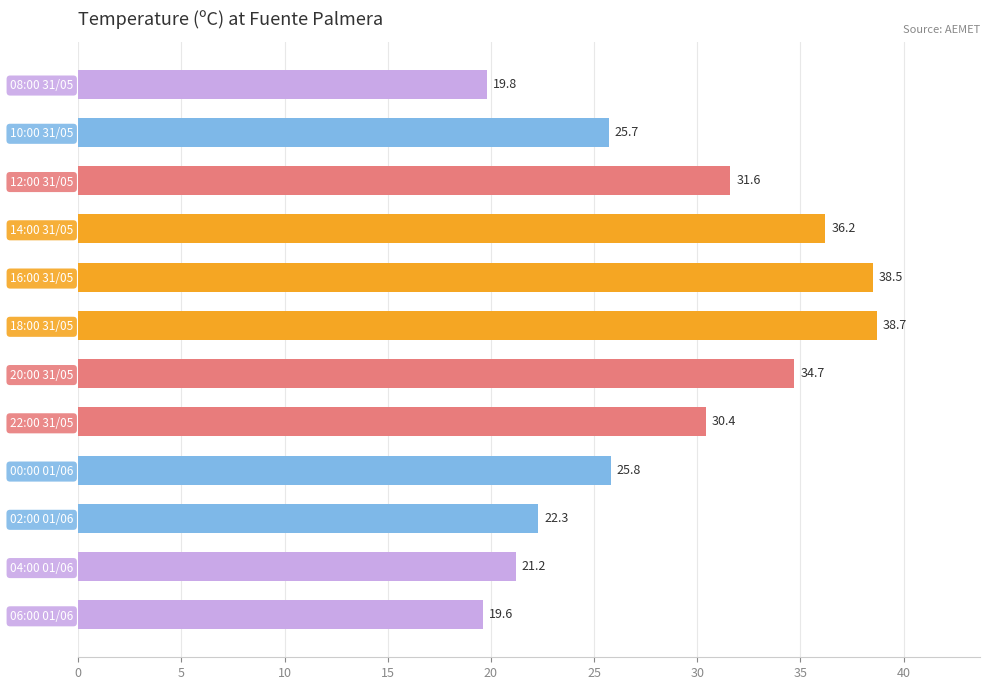

Reading bottom to top, list all the values displayed in this chart.

19.6	21.2	22.3	25.8	30.4	34.7	38.7	38.5	36.2	31.6	25.7	19.8